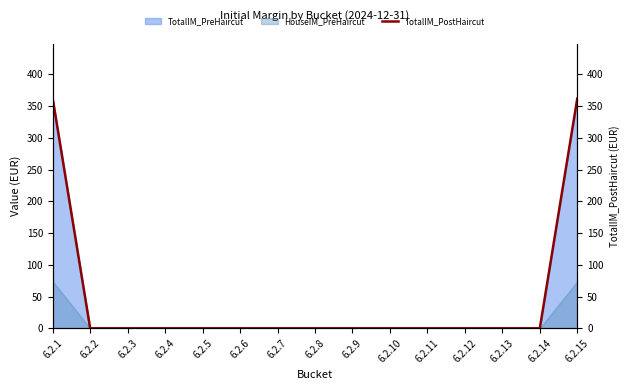

How many positive values are there?

2